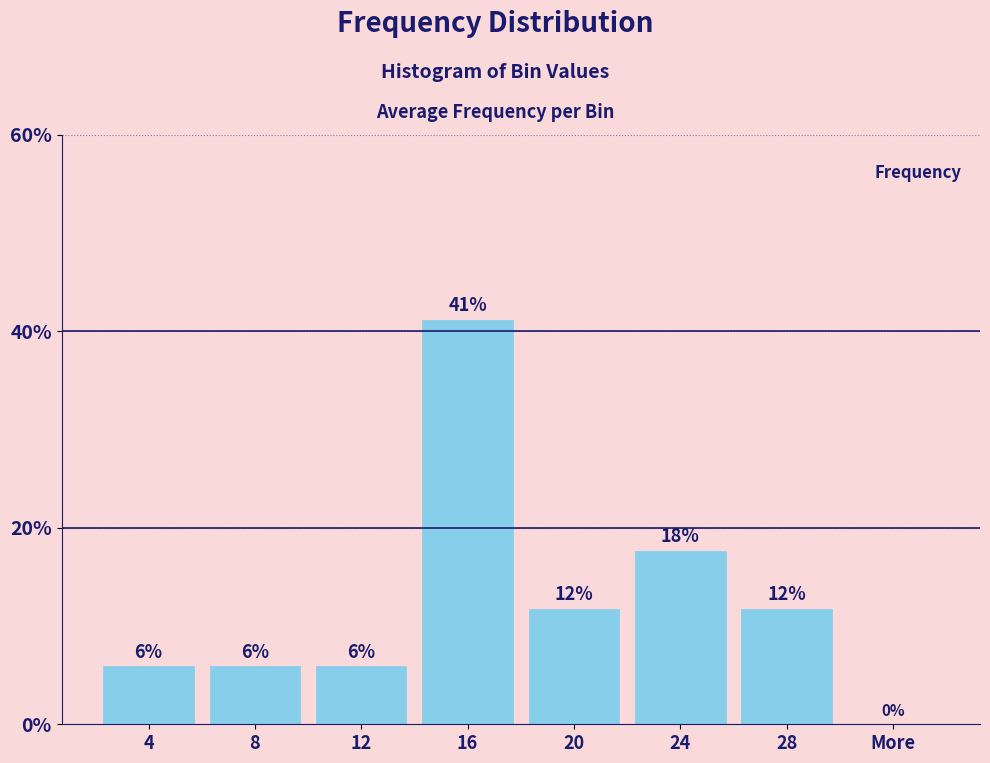

Are the bars horizontal?

No